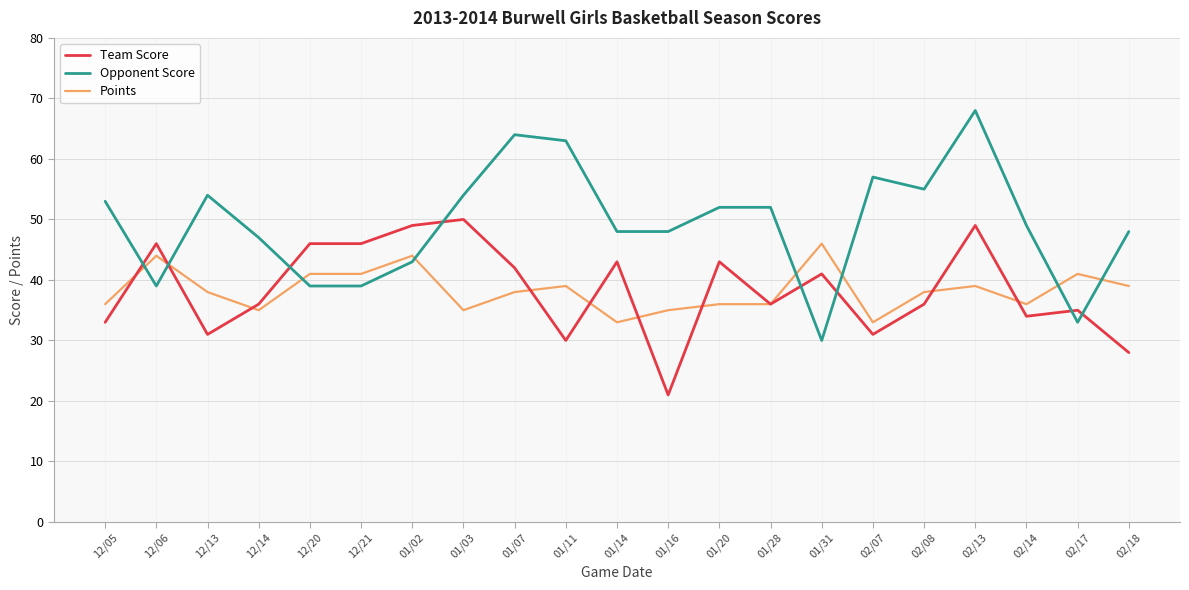

At 01/11, list the series in order from smallest to largest.

Team Score, Points, Opponent Score